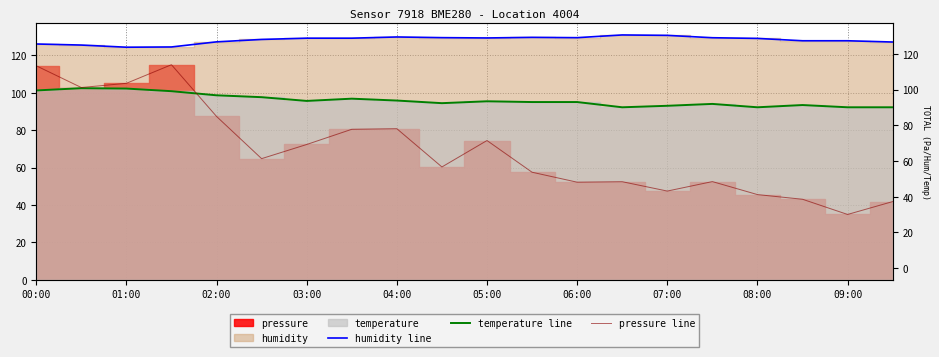

At 03:00, list the series in order from smallest to largest.

pressure line, temperature line, humidity line